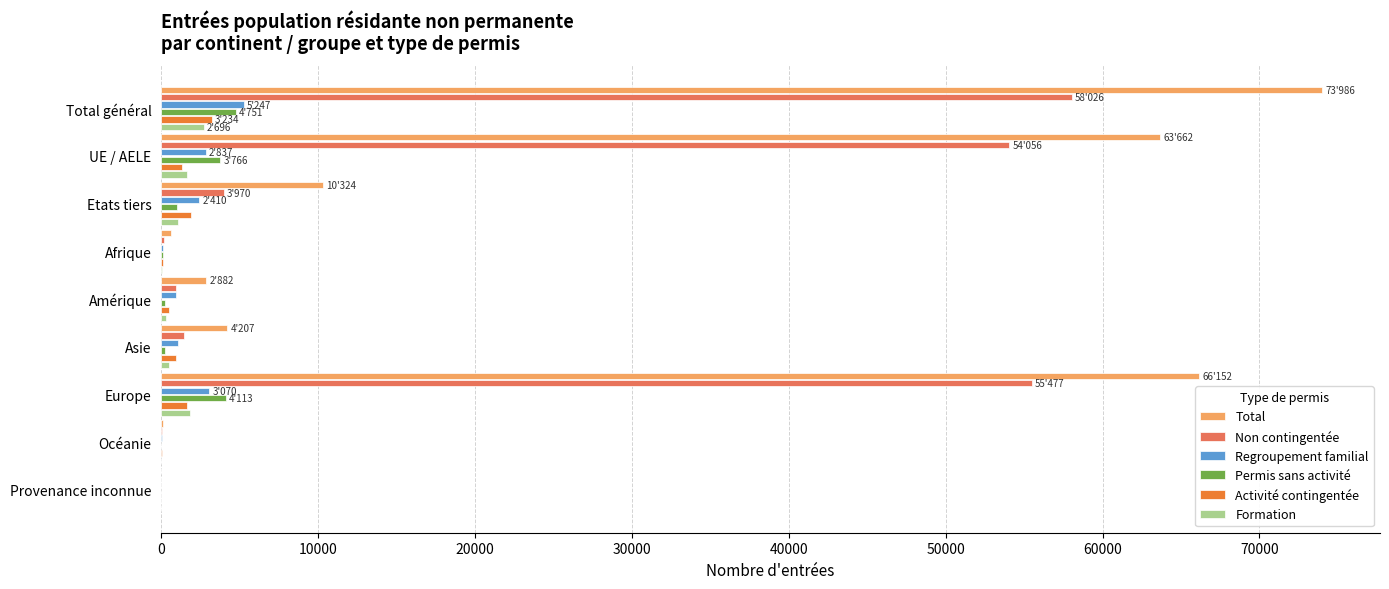

How many series are shown in this chart?

6